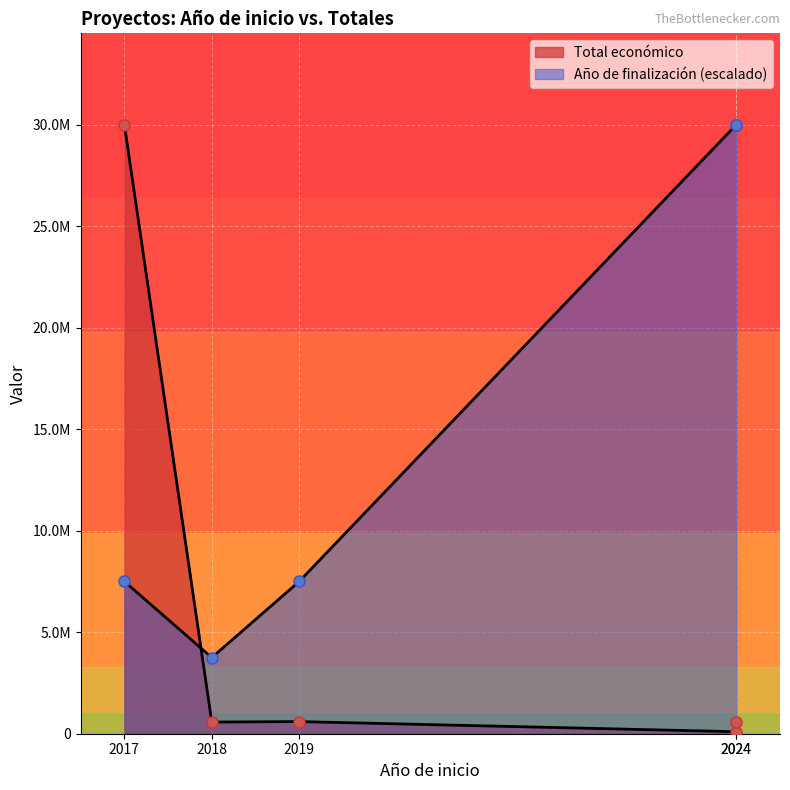

The chart shows a value of 599211 at 2024. True or false?

True